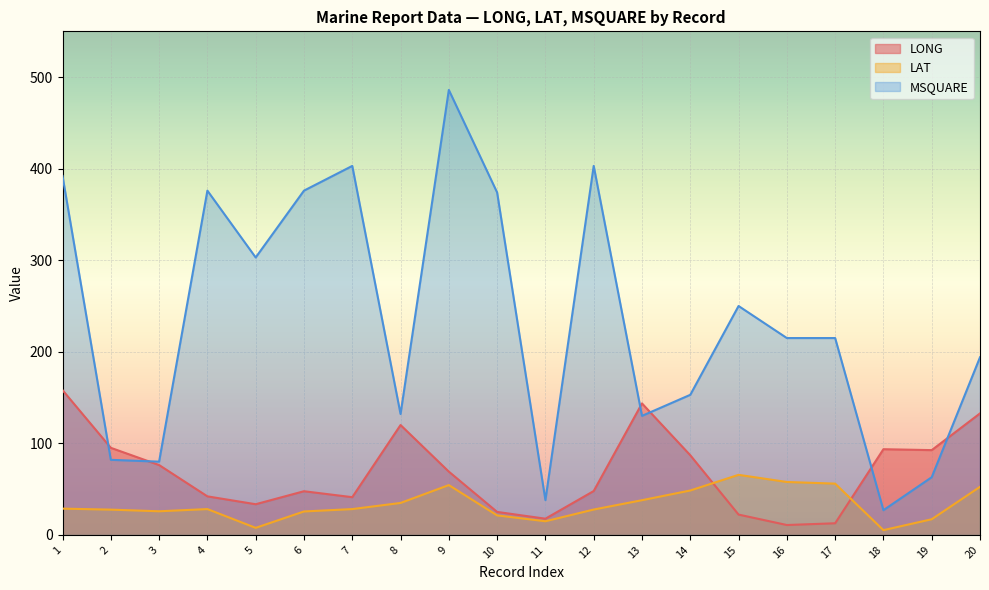

At which label does LONG first exceed 69?

1